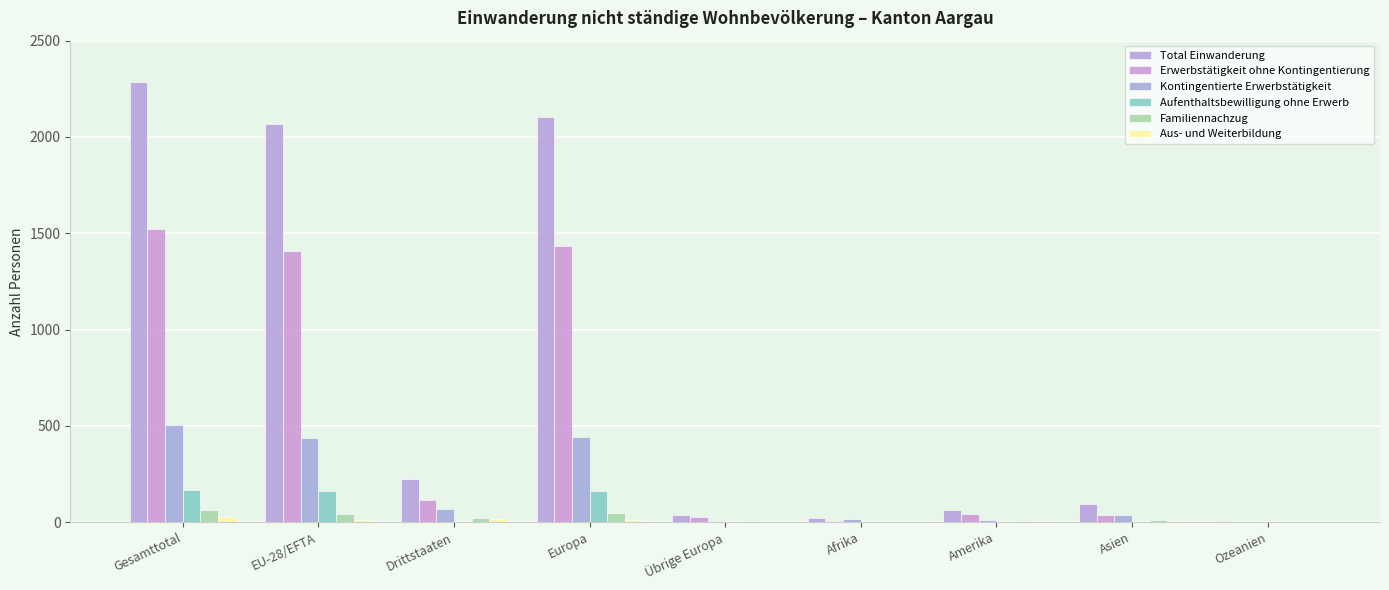

Is it true that Aufenthaltsbewilligung ohne Erwerb equals 1 at Afrika?

True